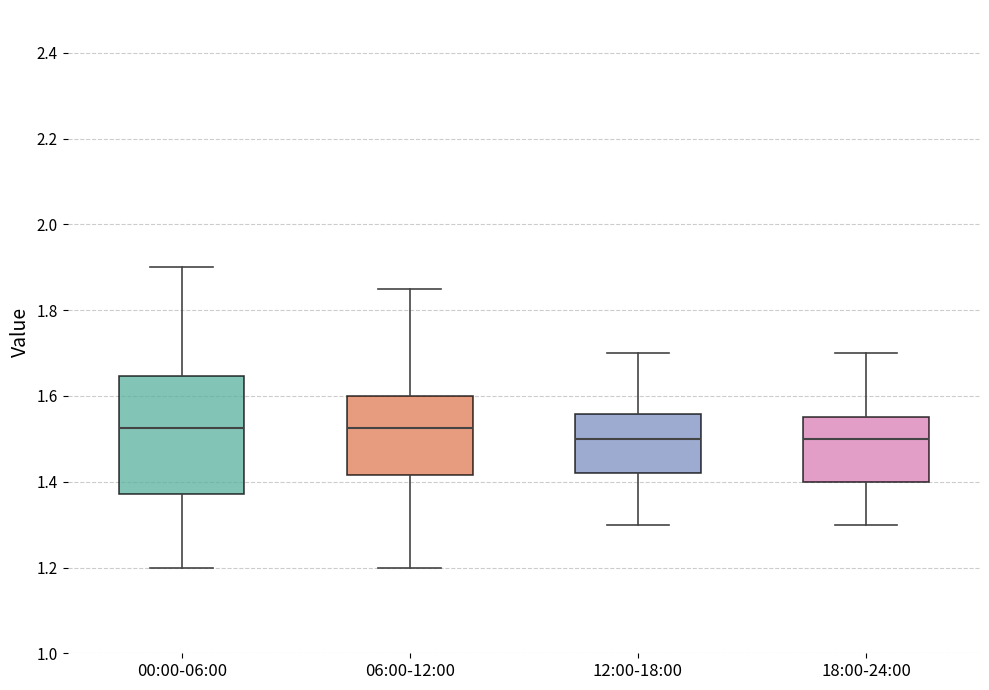

Reading left to right, transcribe this box plot: for each box, give where its median line is, the range the box spans, and where its two whiskers end, as read against the y-axis. The values are not printed on the chart, so give them approximately, as read against the axis.

00:00-06:00: median 1.52, box 1.38 to 1.64, whiskers 1.20 to 1.90
06:00-12:00: median 1.52, box 1.42 to 1.60, whiskers 1.20 to 1.86
12:00-18:00: median 1.50, box 1.42 to 1.56, whiskers 1.30 to 1.70
18:00-24:00: median 1.50, box 1.40 to 1.56, whiskers 1.30 to 1.70